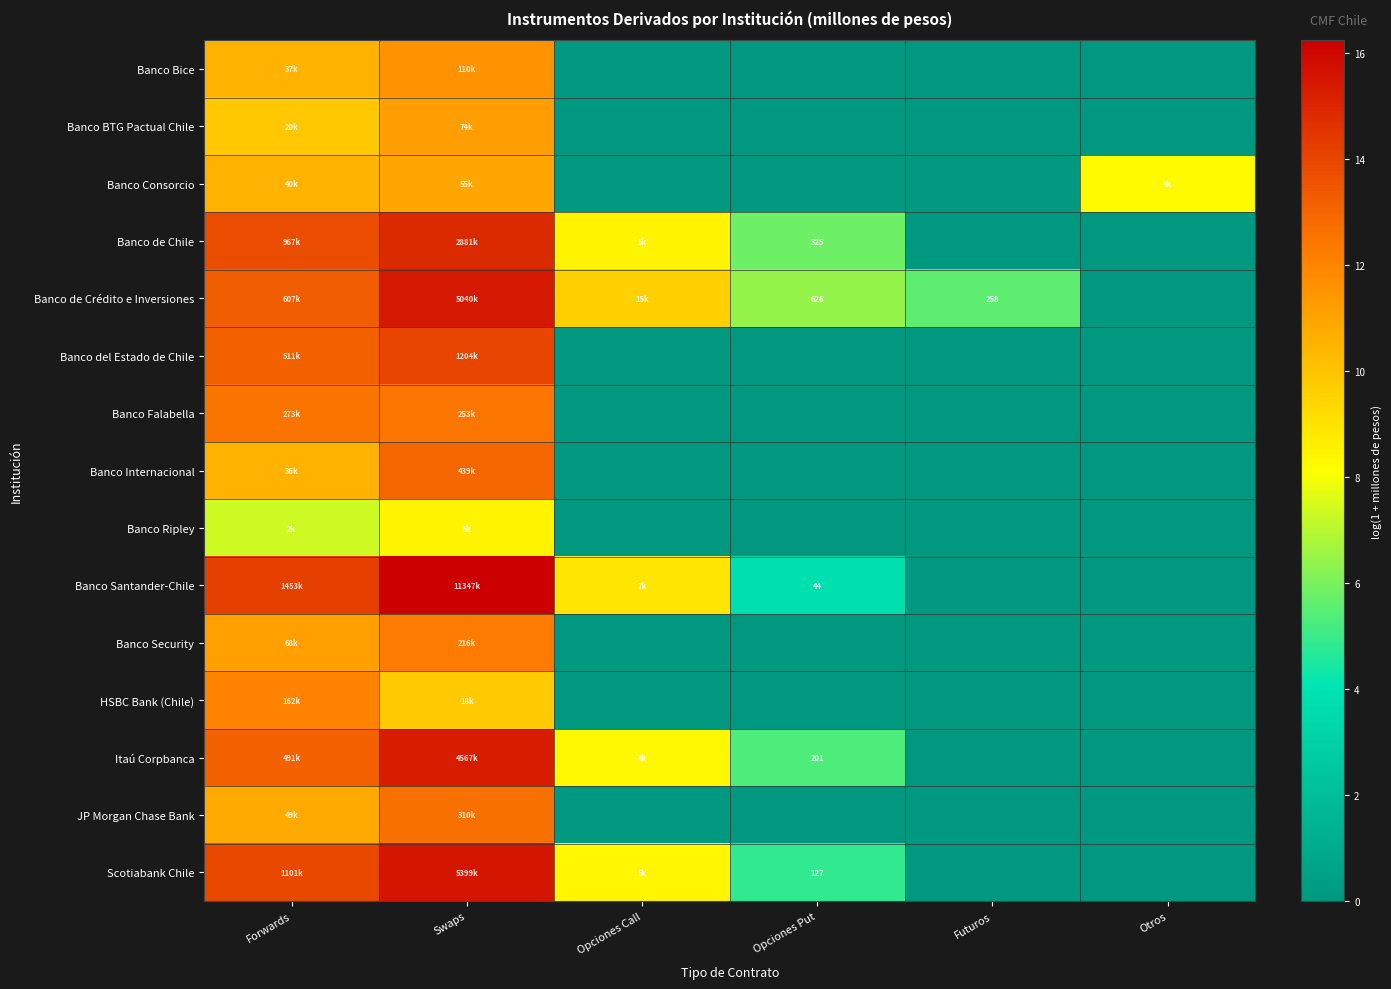

How many positive values does the Scotiabank Chile series have?

4